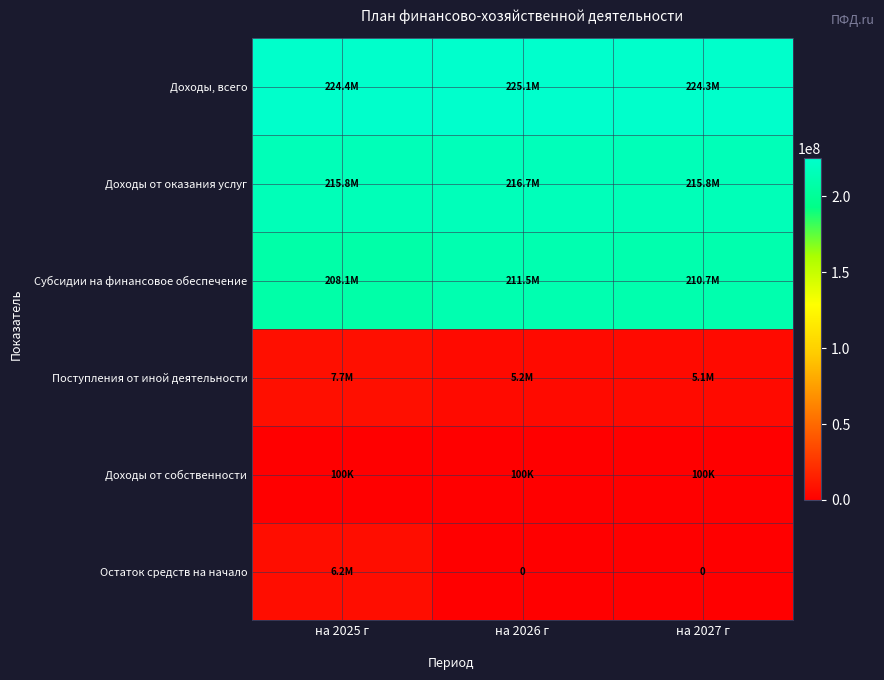

How many values in the Доходы, всего series are below 224361260?

1